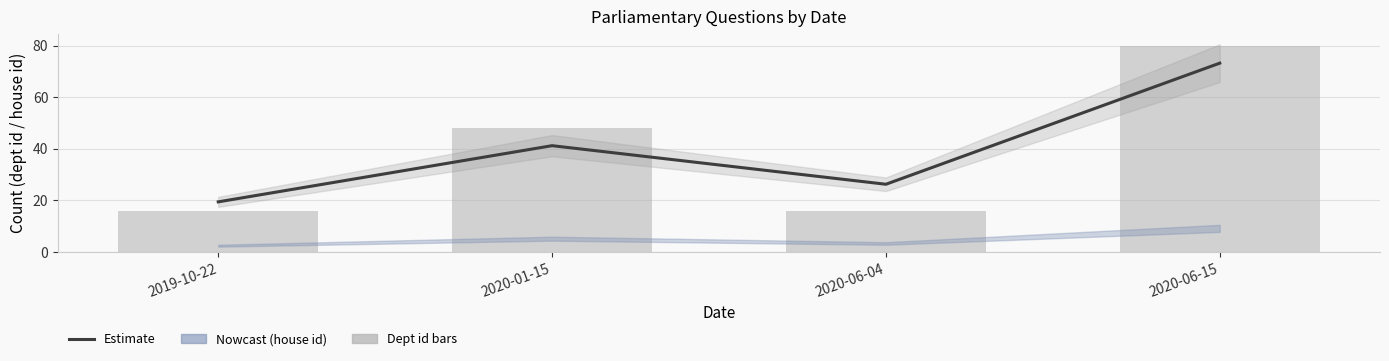

Is it true that answering dept id equals 16.0 at 2020-06-04?

True